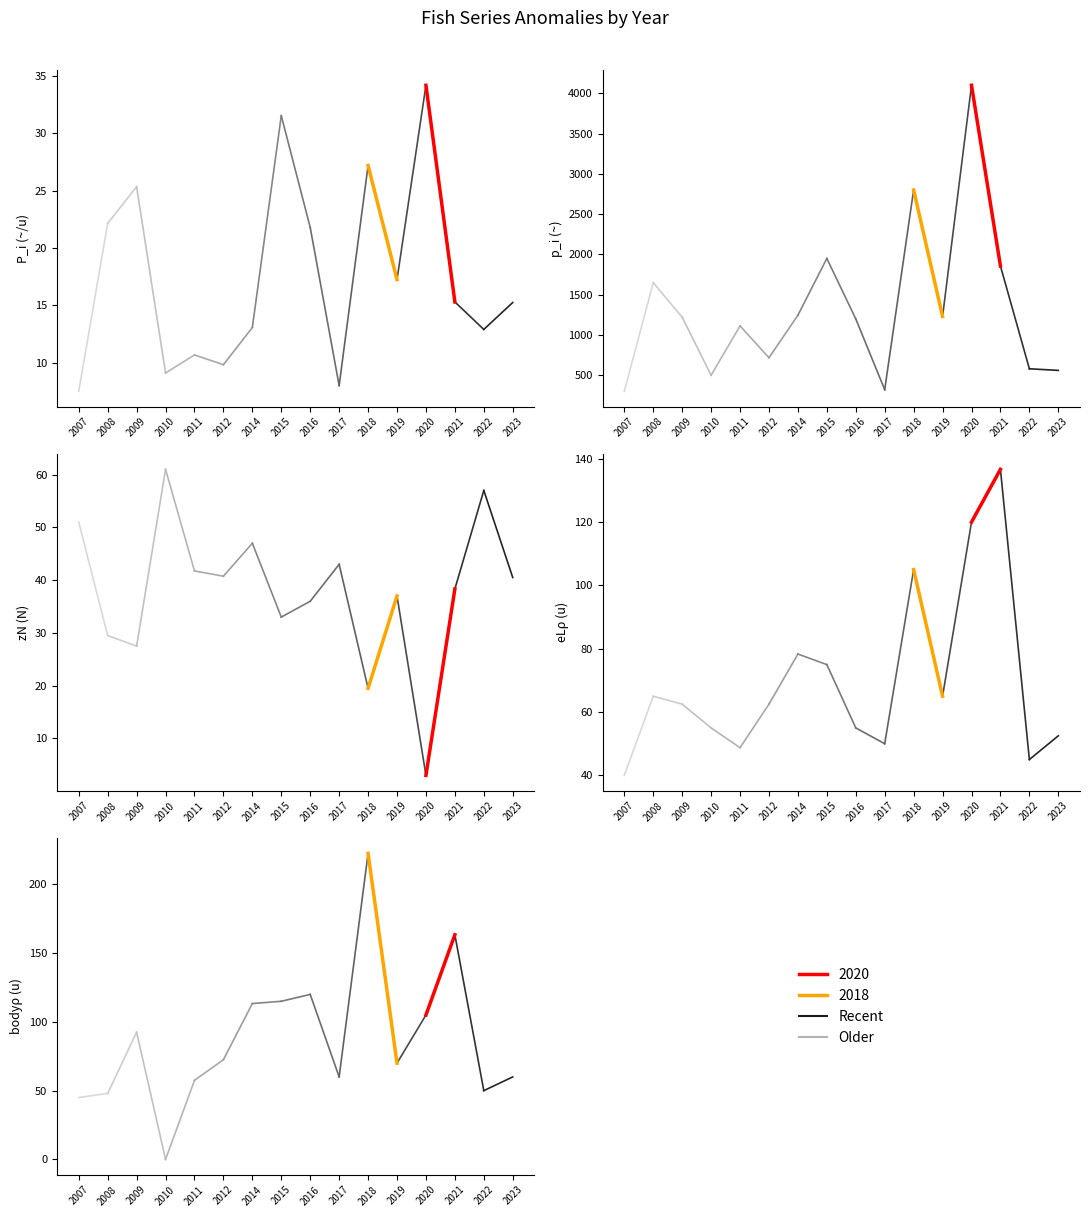

What is the total value across all series at 2019?

1419.2